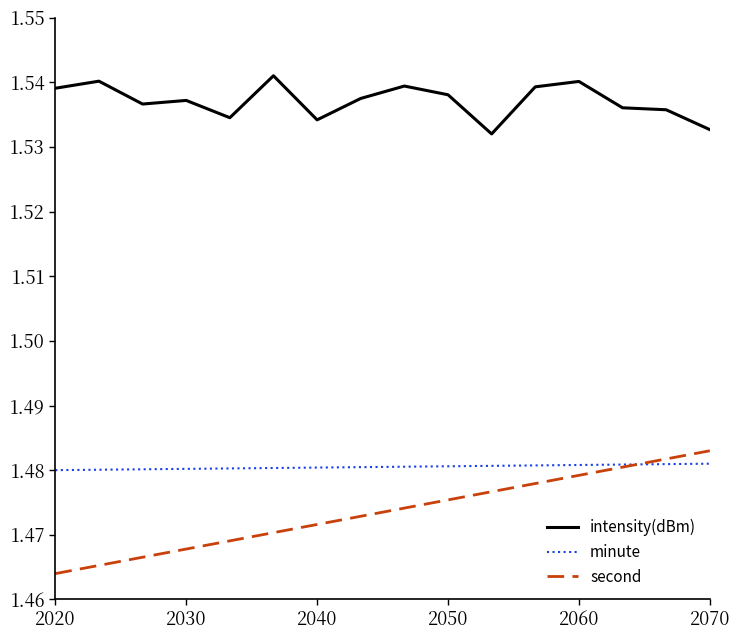

True or false: minute and intensity(dBm) intersect in this chart.

False